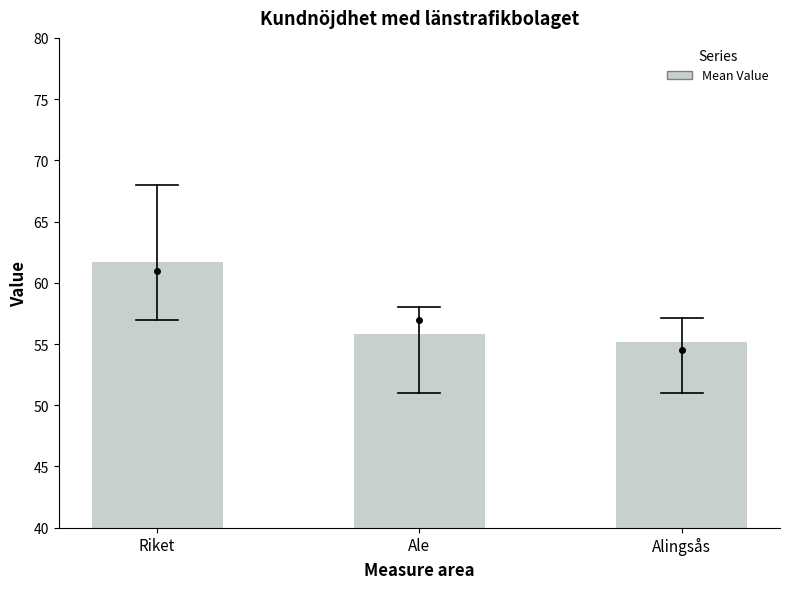

Approximately how many times larger is the value at Ale compared to Alingsås?

1.0